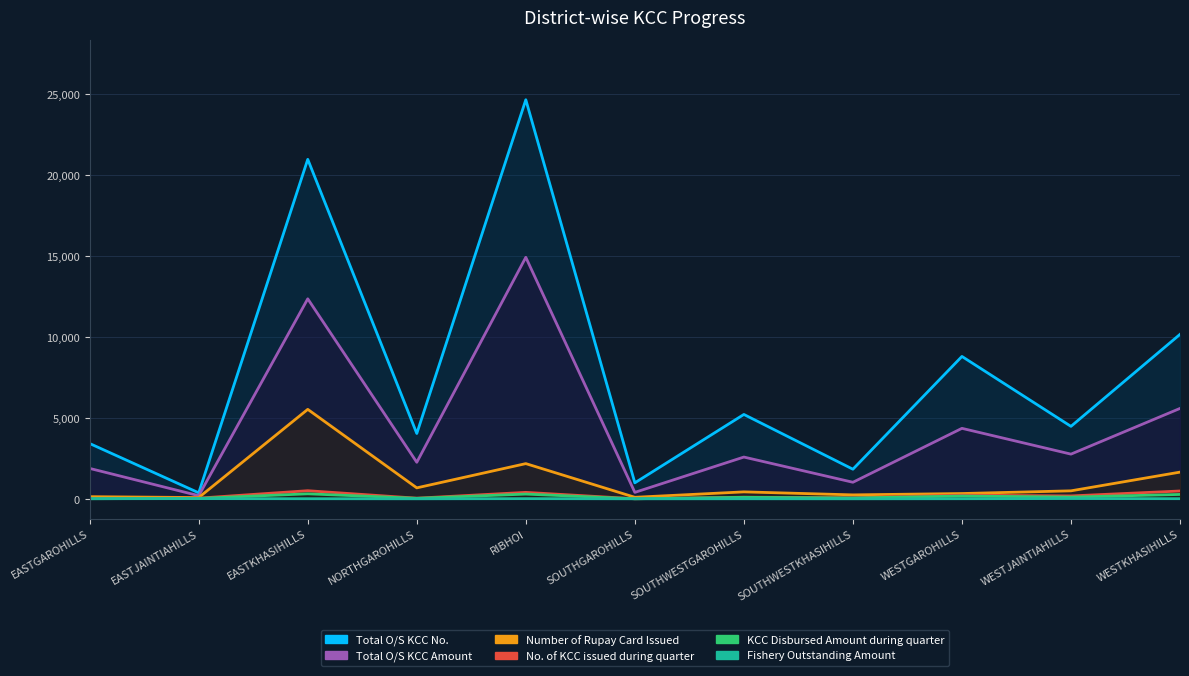

Rank the series by their maximum value, from lowest to highest.

Fishery Outstanding Amount, KCC Disbursed Amount during quarter, No. of KCC issued during quarter, Number of Rupay Card Issued, Total O/S KCC Amount, Total O/S KCC No.